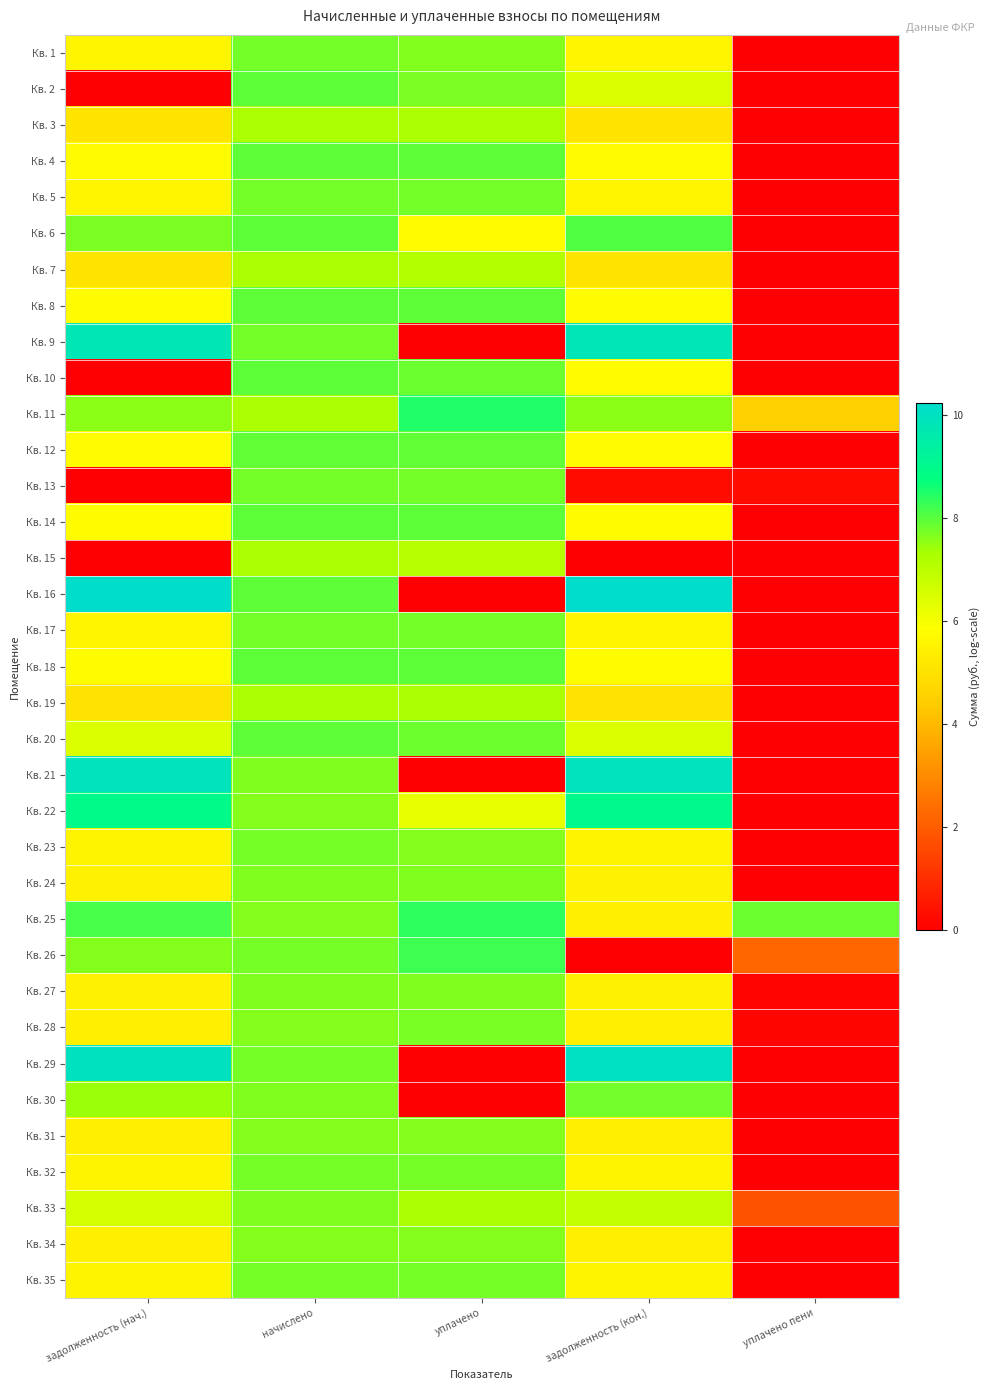

How many series are shown in this chart?

35